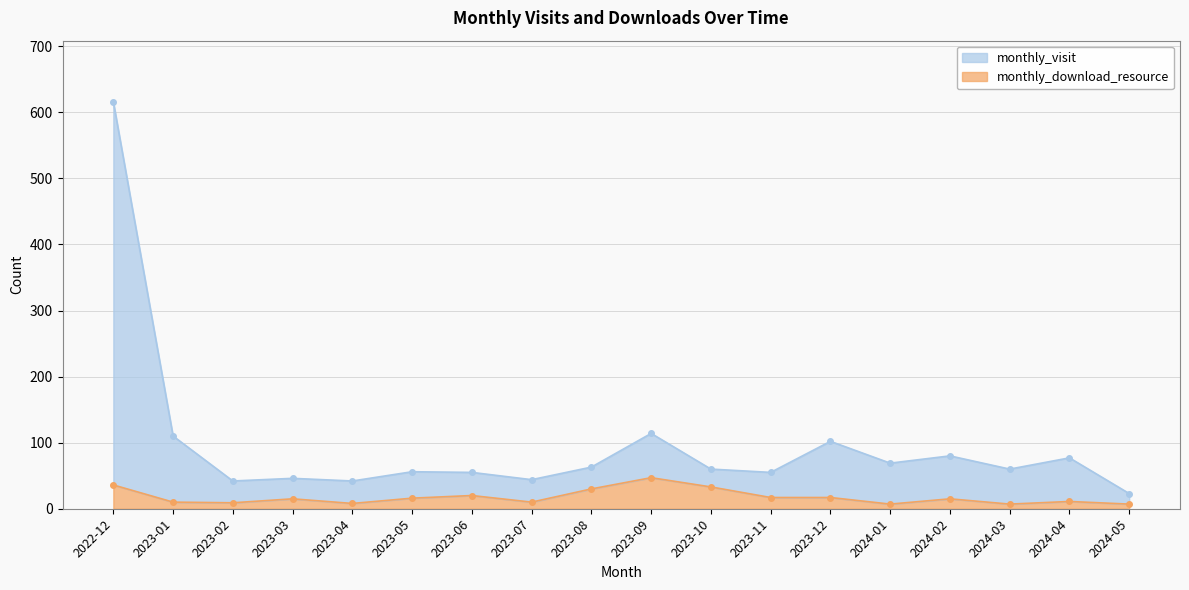

True or false: monthly_download_resource has a value of 49 at 2022-12.

False